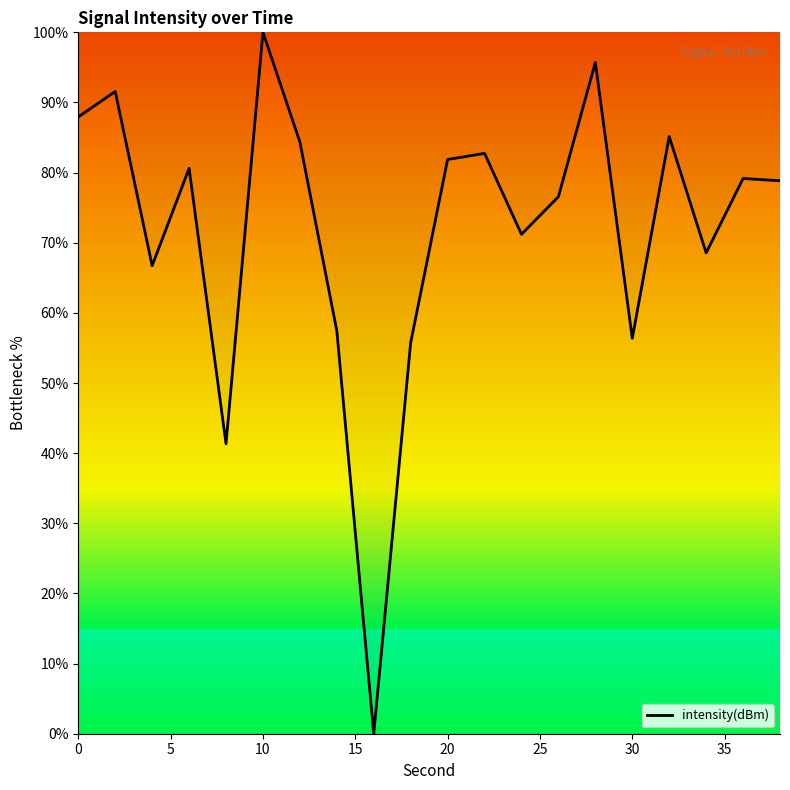

How many lines are shown in the chart?

1